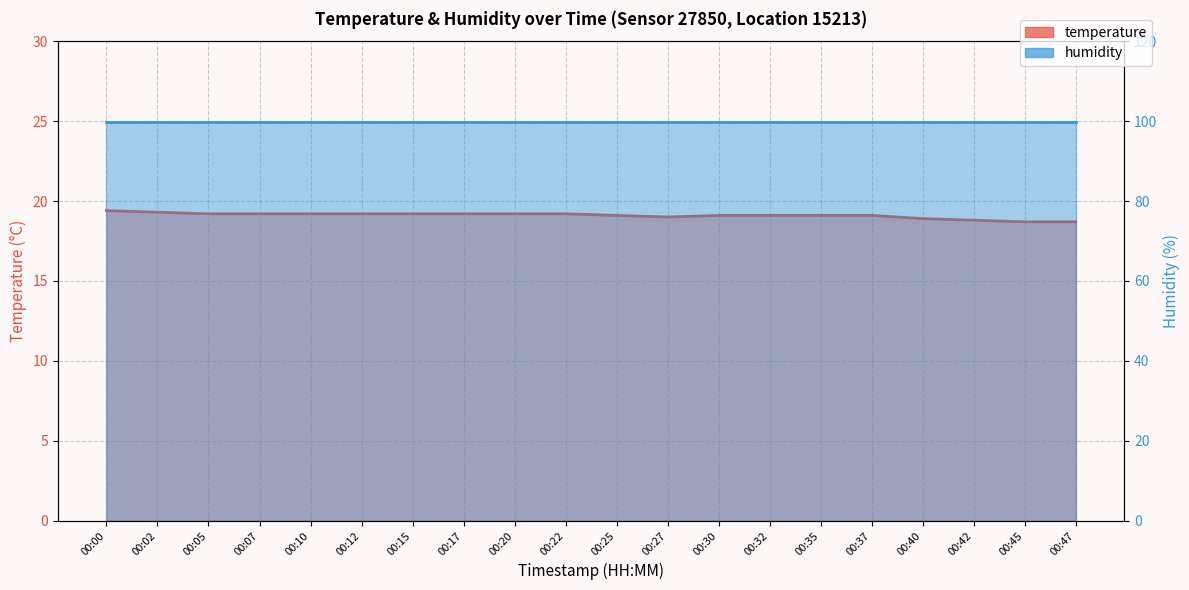

How many values are between 19 and 20?

16